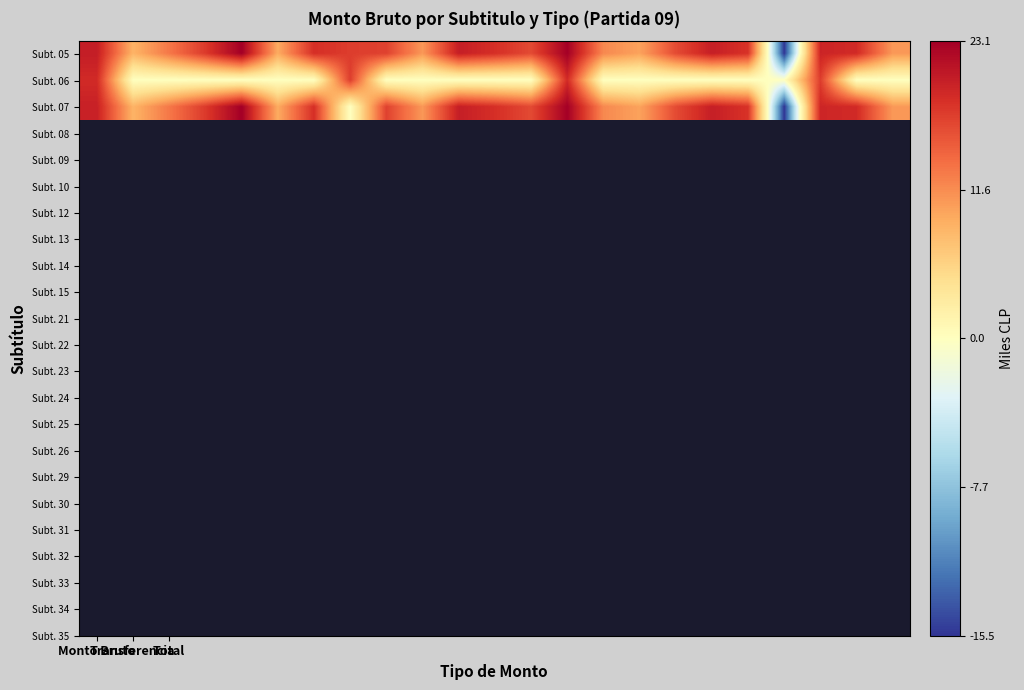

What is the maximum value shown in the chart?

23.1